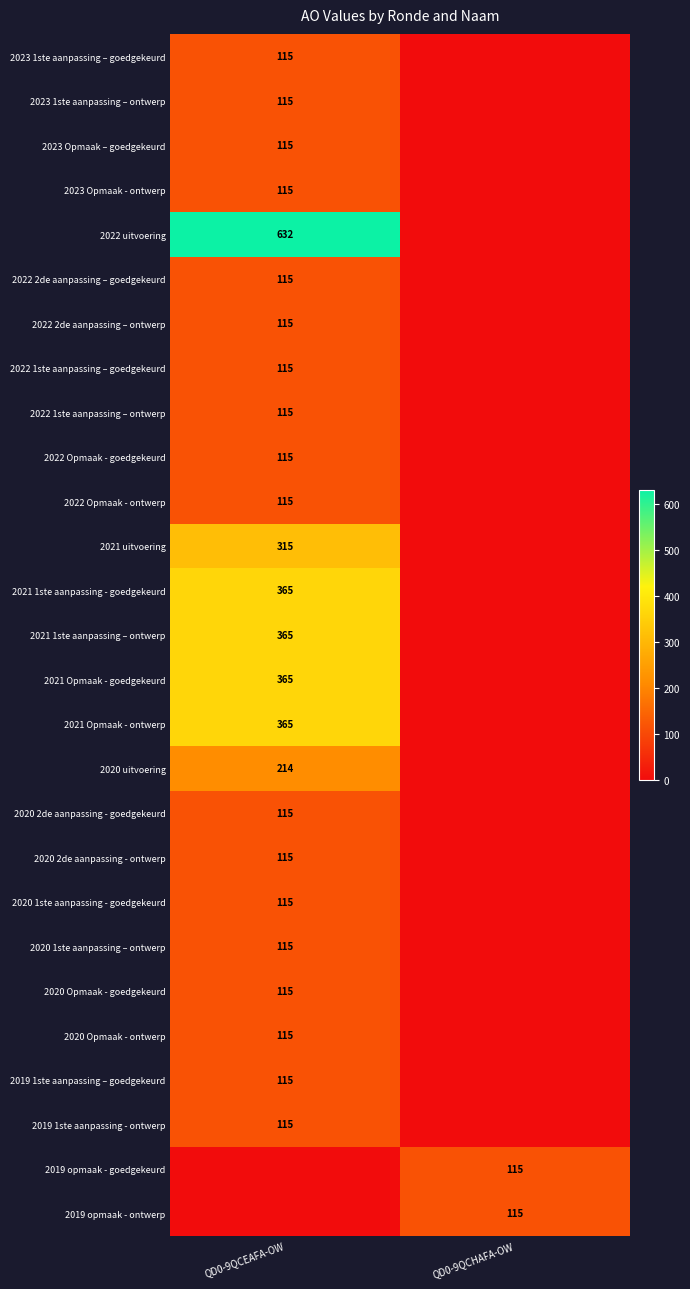

The value of 2022 2de aanpassing – goedgekeurd at QD0-9QCEAFA-OW is 115. True or false?

True